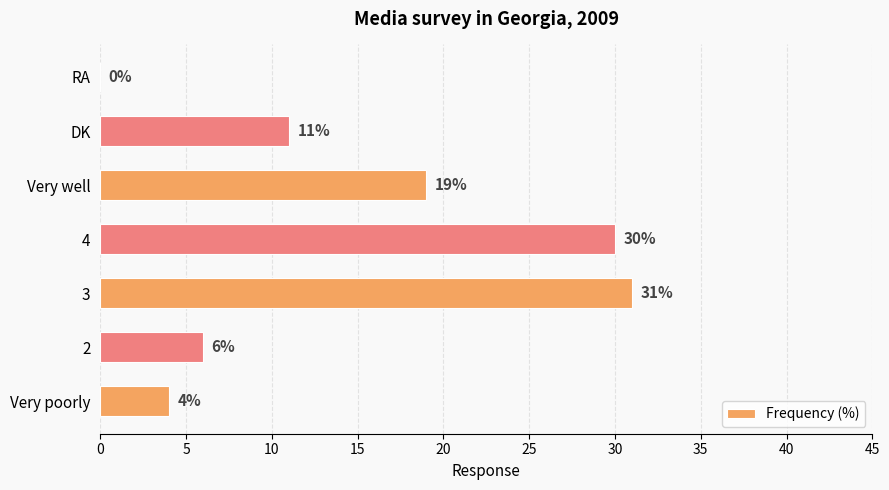

True or false: the data shows 0 at RA.

True